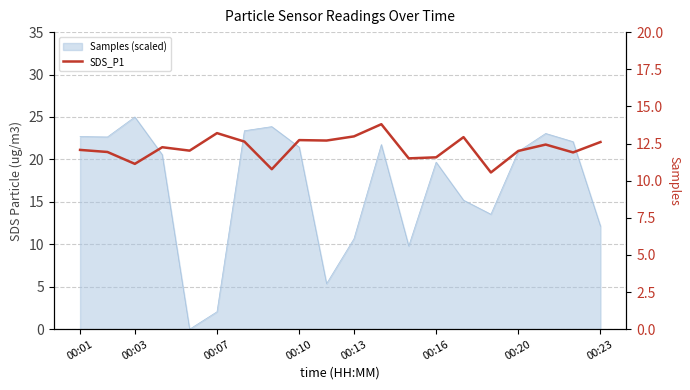

How many values exceed 12?

12